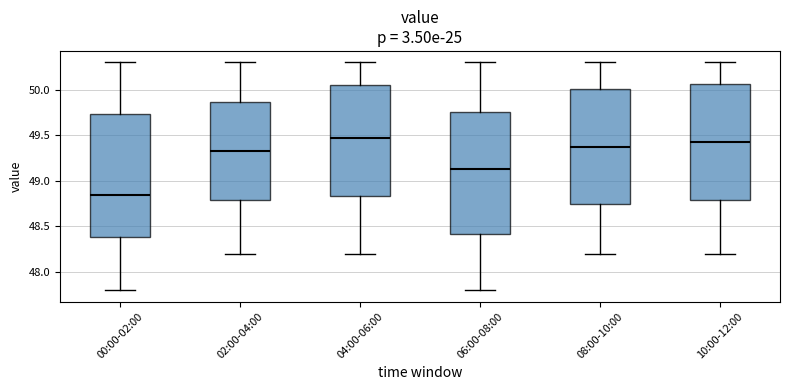

Reading left to right, transcribe this box plot: for each box, give where its median line is, the range the box spans, and where its two whiskers end, as read against the y-axis. The values are not printed on the chart, so give them approximately, as read against the axis.

00:00-02:00: median 48.85, box 48.40 to 49.75, whiskers 47.80 to 50.30
02:00-04:00: median 49.35, box 48.80 to 49.85, whiskers 48.20 to 50.30
04:00-06:00: median 49.50, box 48.85 to 50.05, whiskers 48.20 to 50.30
06:00-08:00: median 49.15, box 48.40 to 49.75, whiskers 47.80 to 50.30
08:00-10:00: median 49.40, box 48.75 to 50.00, whiskers 48.20 to 50.30
10:00-12:00: median 49.45, box 48.80 to 50.05, whiskers 48.20 to 50.30